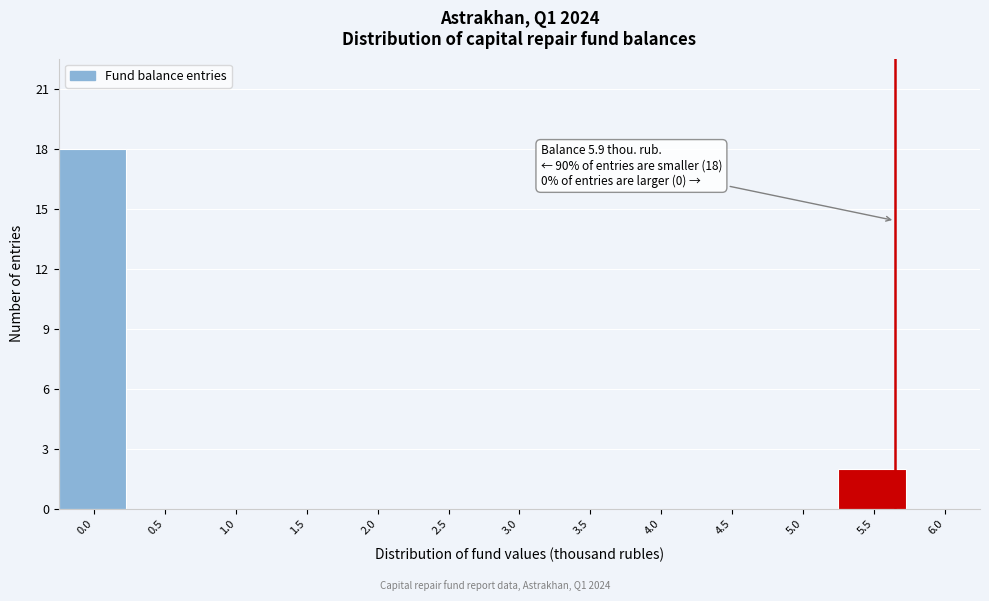

Reading left to right, what are all the values shown in this chart?

0.0=18	0.5=0	1.0=0	1.5=0	2.0=0	2.5=0	3.0=0	3.5=0	4.0=0	4.5=0	5.0=0	5.5=2	6.0=0